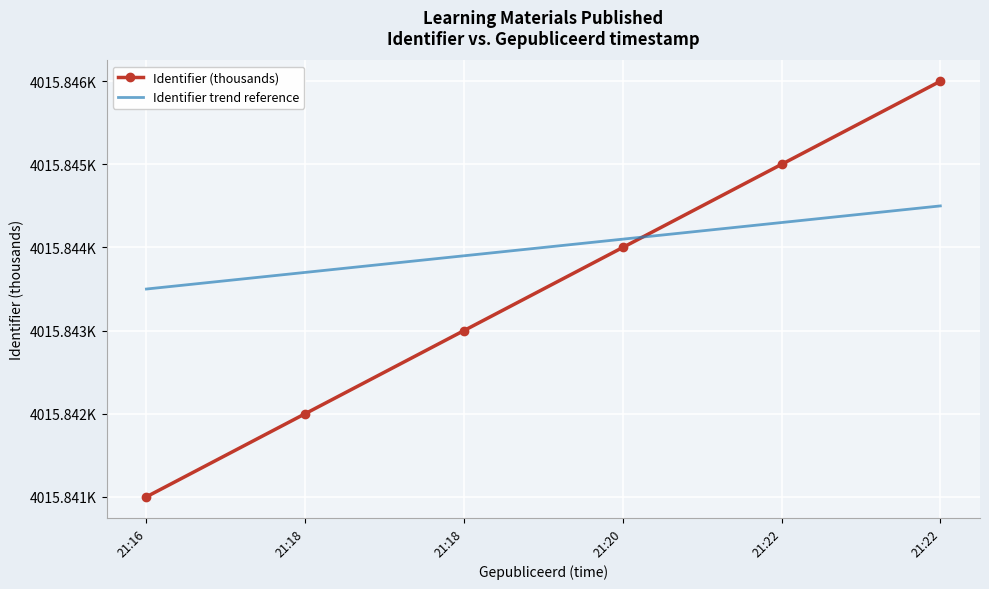

The value of Identifier (thousands) at 21:22 is 1173.5. True or false?

False